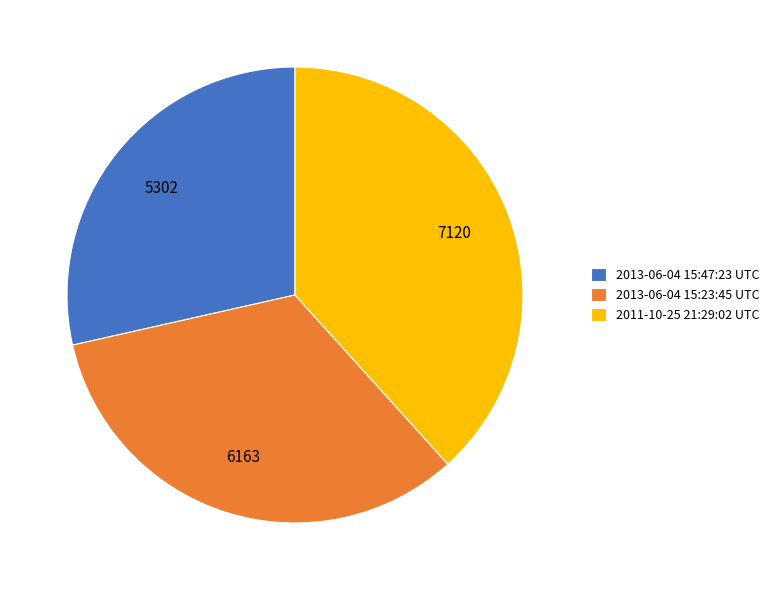

Rank the categories by value from lowest to highest.

2013-06-04 15:47:23 UTC, 2013-06-04 15:23:45 UTC, 2011-10-25 21:29:02 UTC